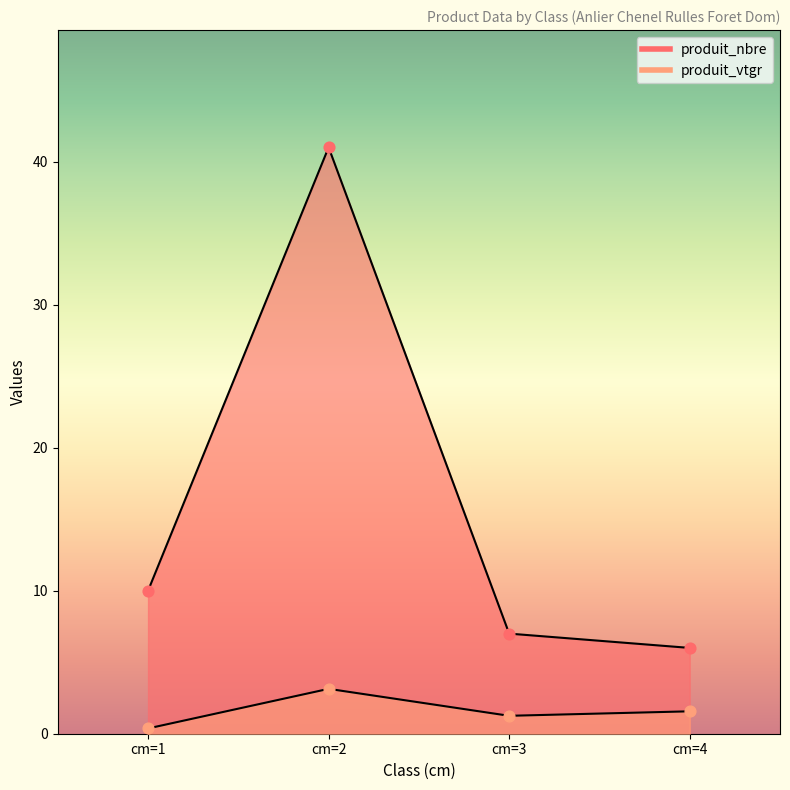

Which series contains the lowest Y value?

produit_vtgr